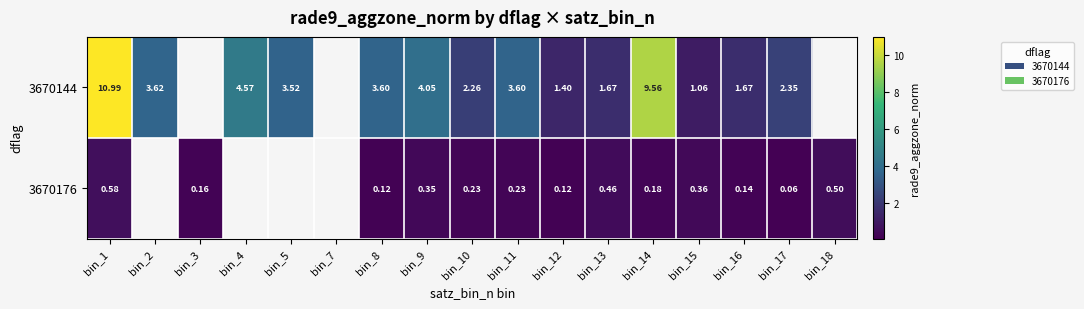

Is it true that 3670176 equals 0.2 at bin_3?

False